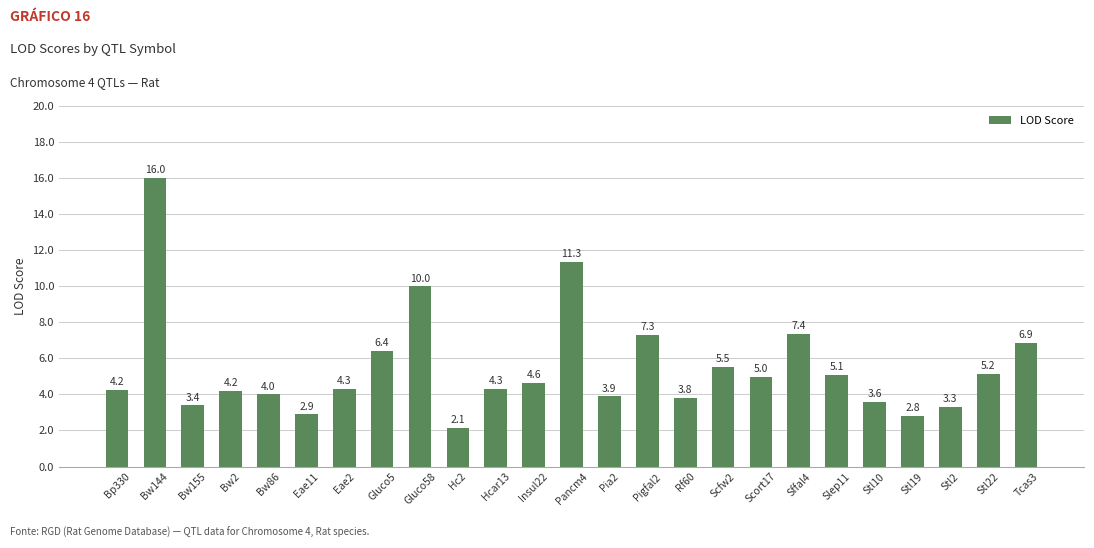

Between Sffal4 and Pancm4, which is larger?

Pancm4